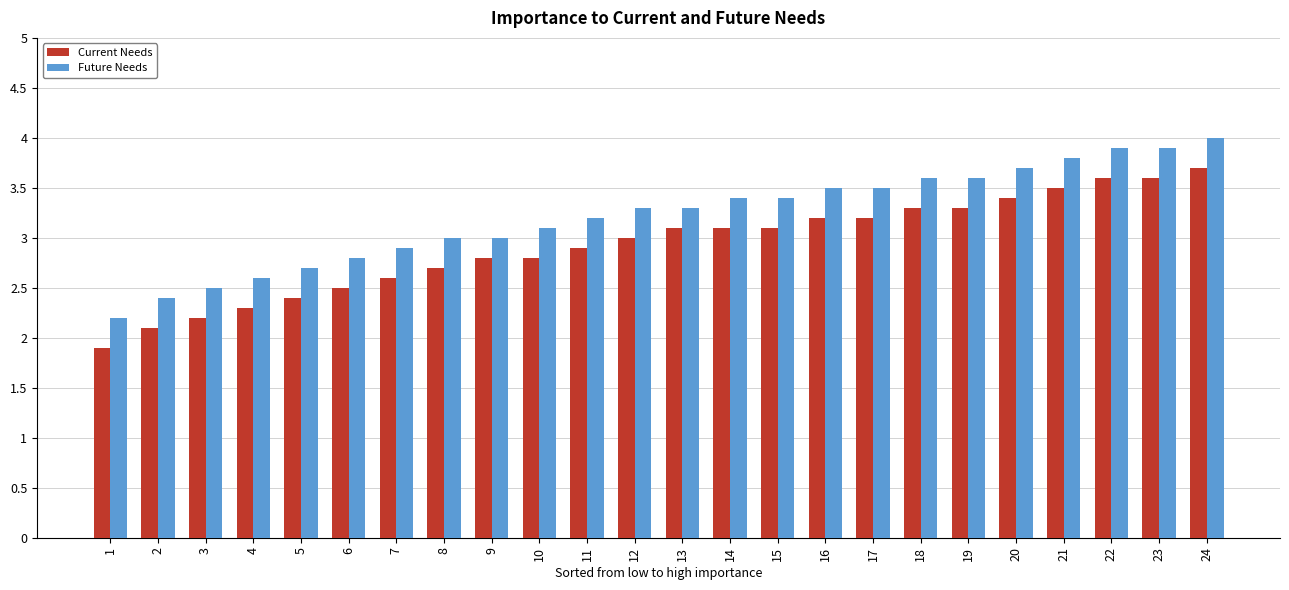

How many series are shown in this chart?

2